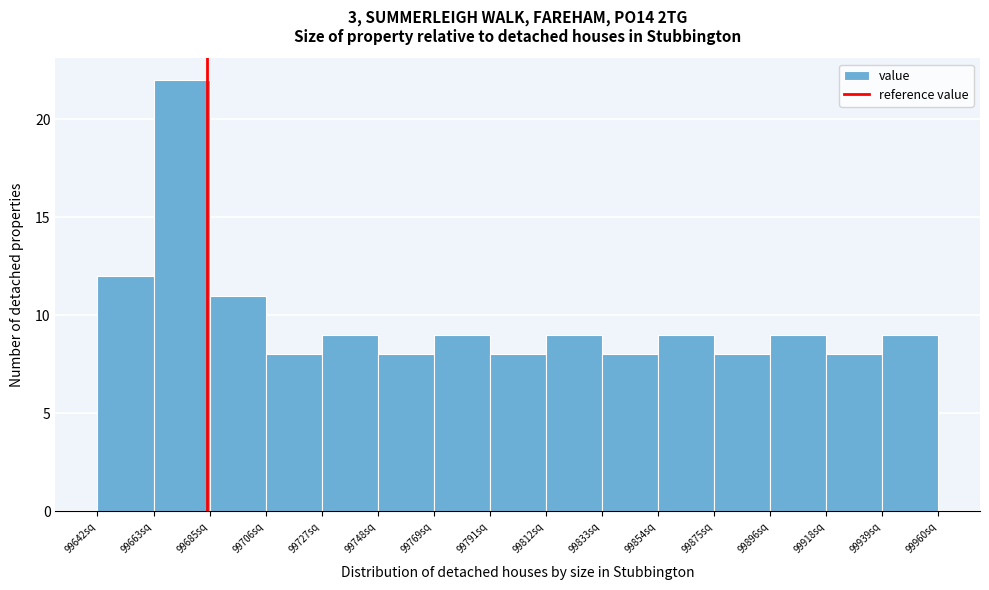

Which range on the x-axis has the tallest bar?

99665 to 99685